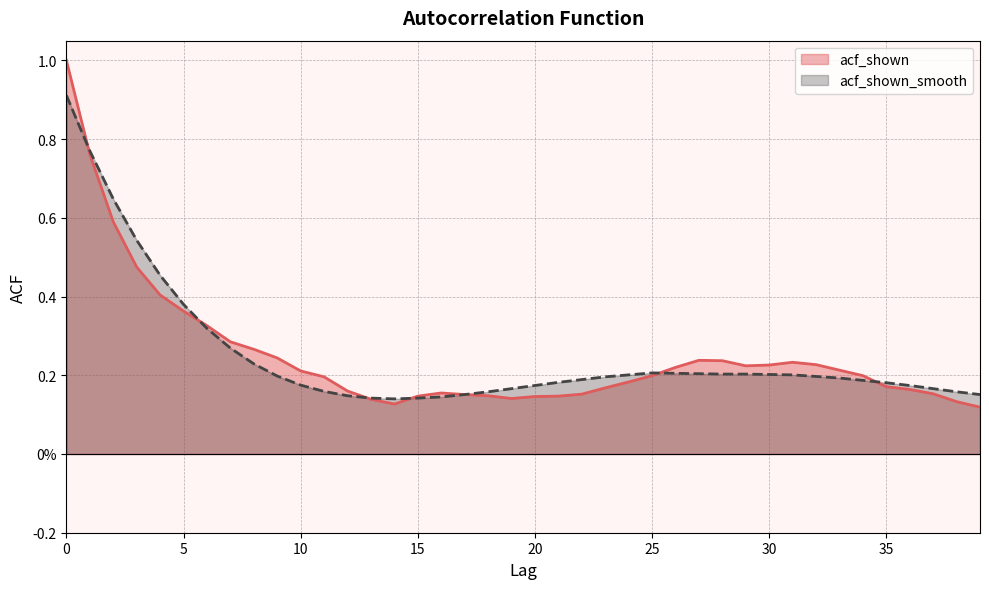

What is the difference between the second highest and minimum values in the acf_shown_smooth series?

0.6